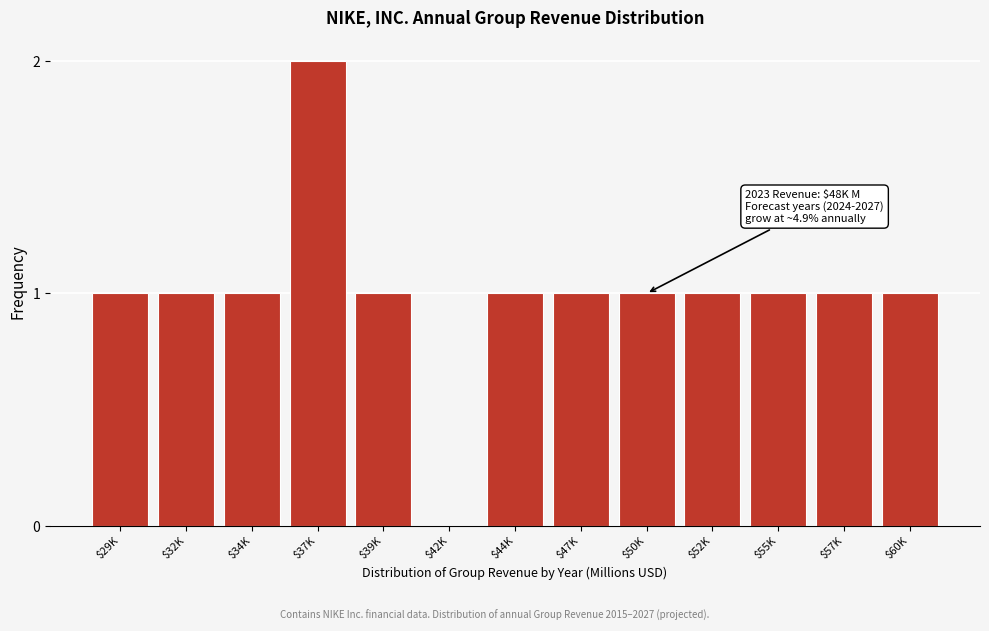

What is the sum of all values?

13